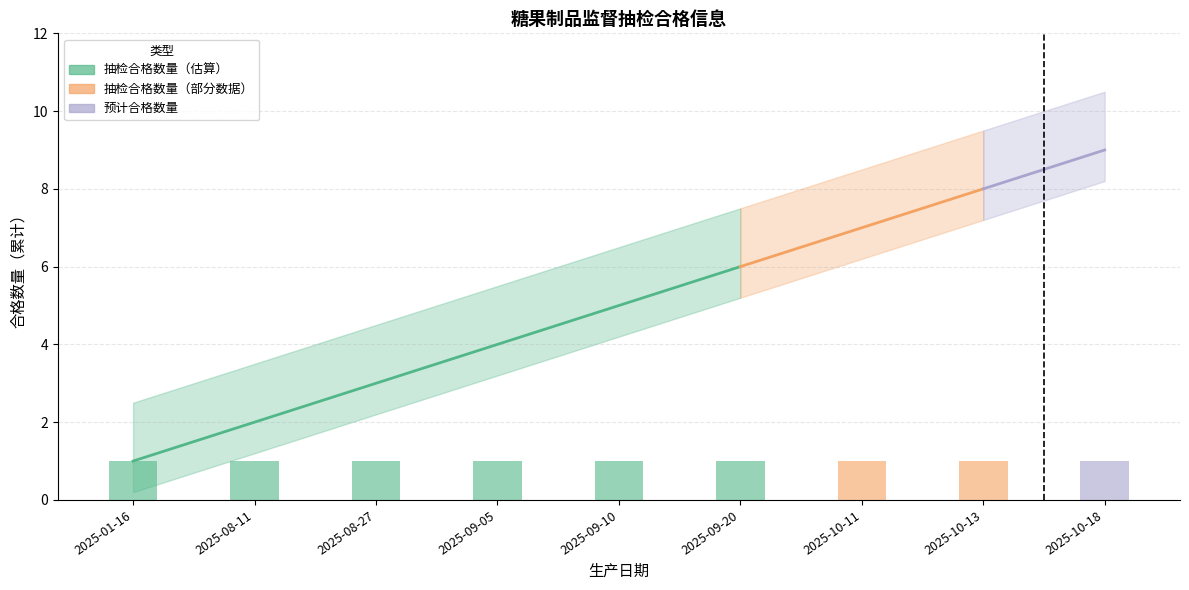

How many groups of bars are there?

9